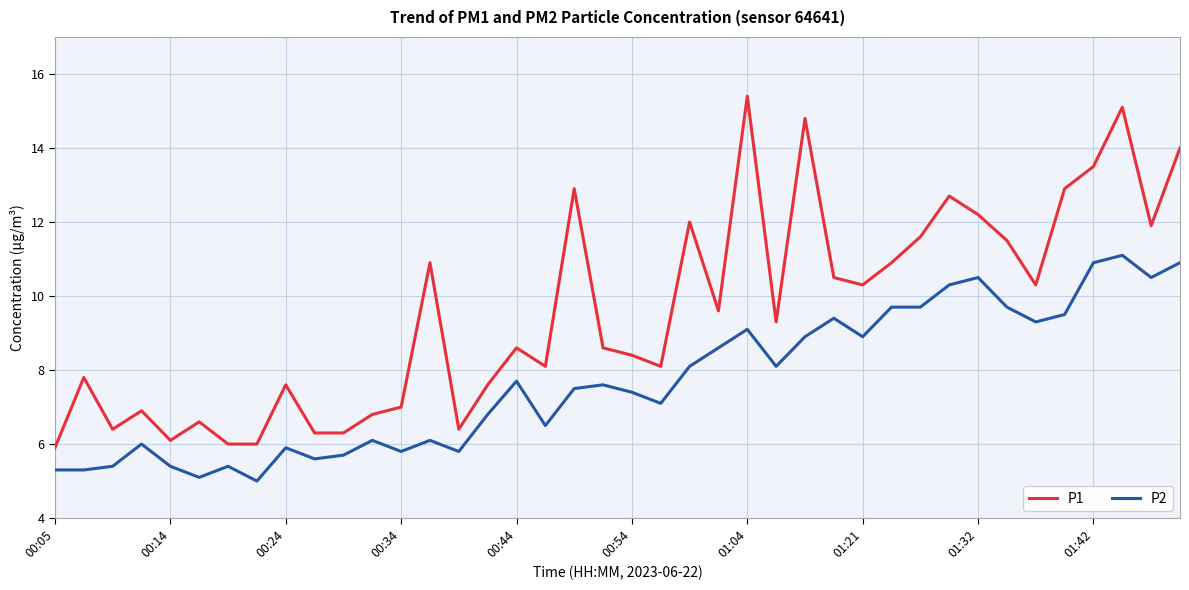

Which series has the widest spread of values?

P1